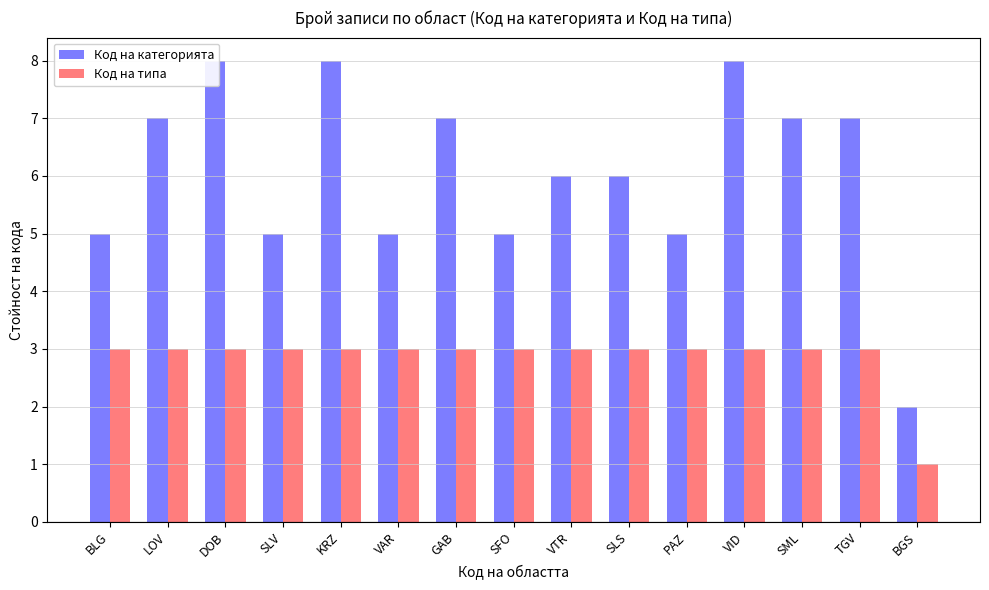

What is the difference between the Код на категорията values at DOB and VTR?

2